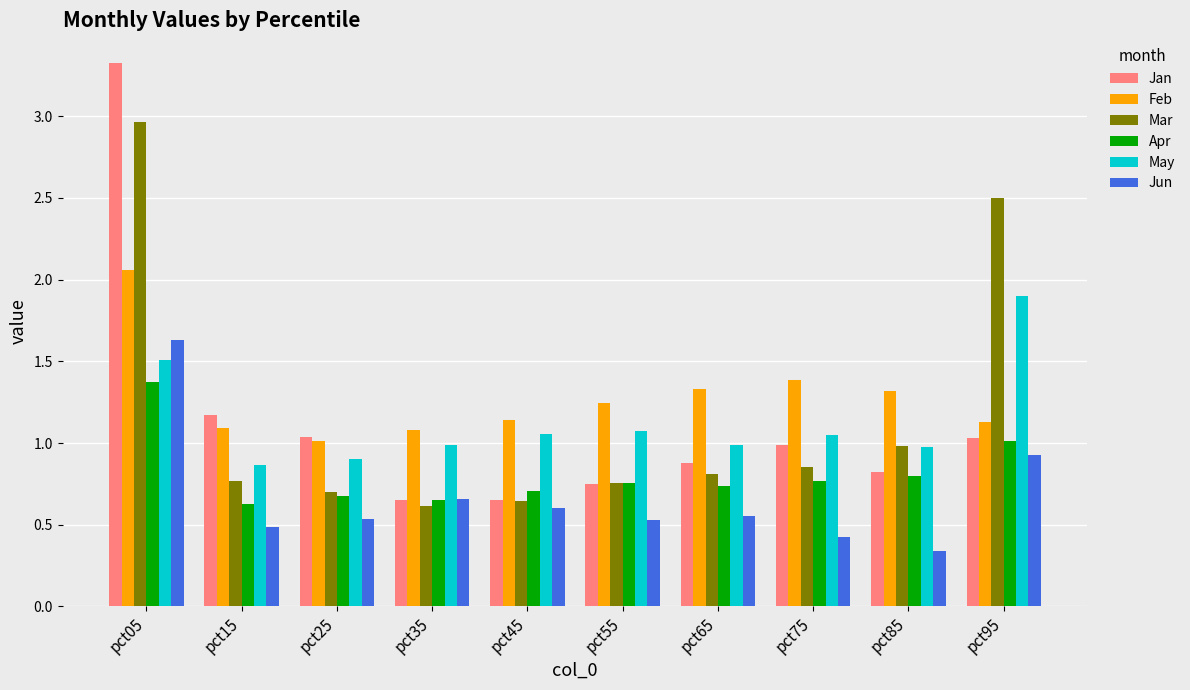

List the series in order of their peak value, lowest first.

Apr, Jun, May, Feb, Mar, Jan